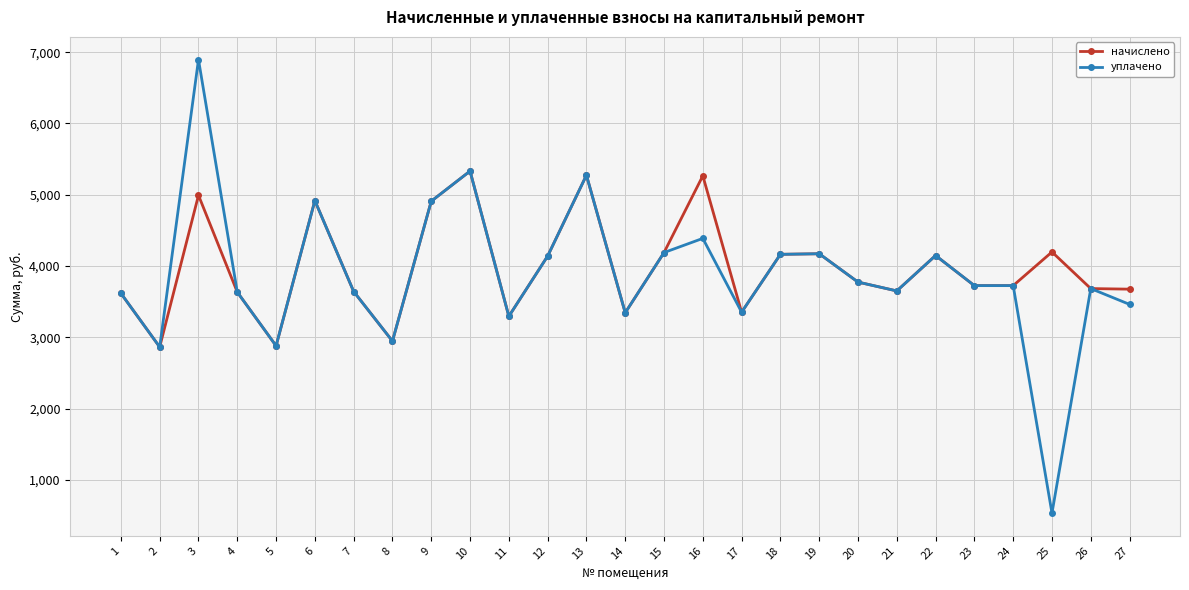

The уплачено series shows 2947.7 at 8. True or false?

True